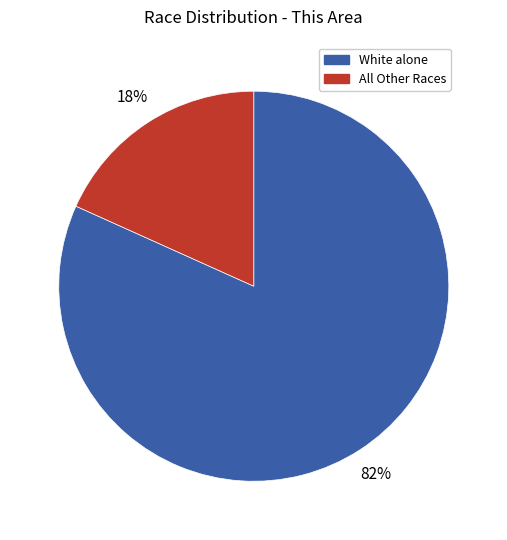

Is there any slice that represents more than half of the pie?

Yes